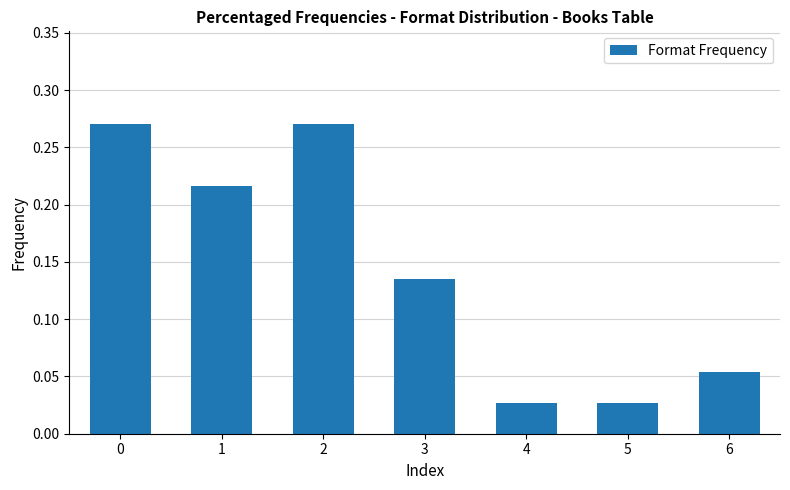

What is the sum of all values?

1.0